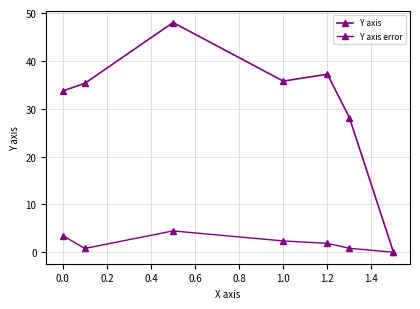

How many lines are shown in the chart?

2